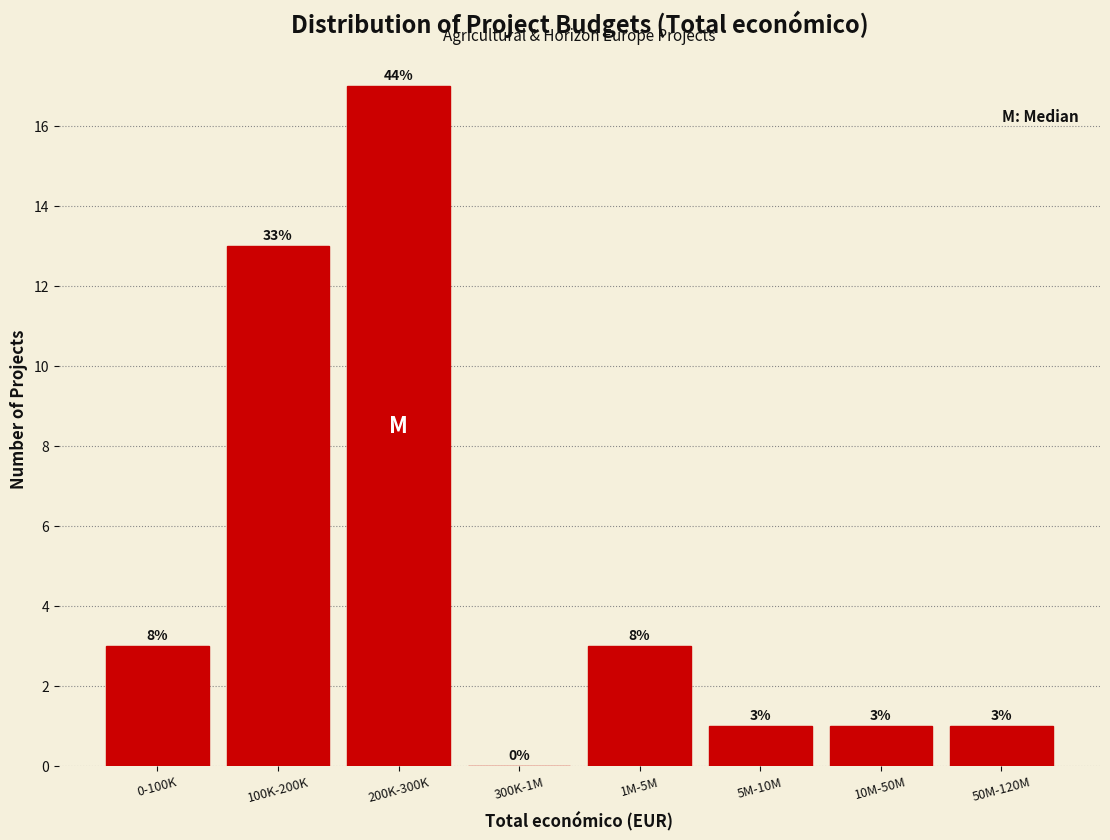

Reading right to left, list all the values displayed in this chart.

50M-120M=1	10M-50M=1	5M-10M=1	1M-5M=3	300K-1M=0	200K-300K=17	100K-200K=13	0-100K=3